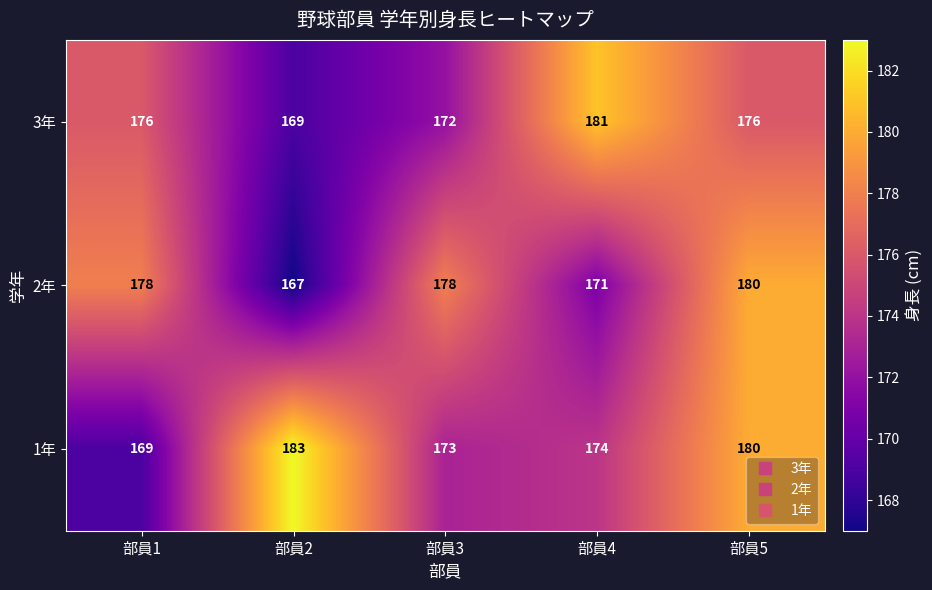

At which category does the chart reach its minimum across all series?

部員2